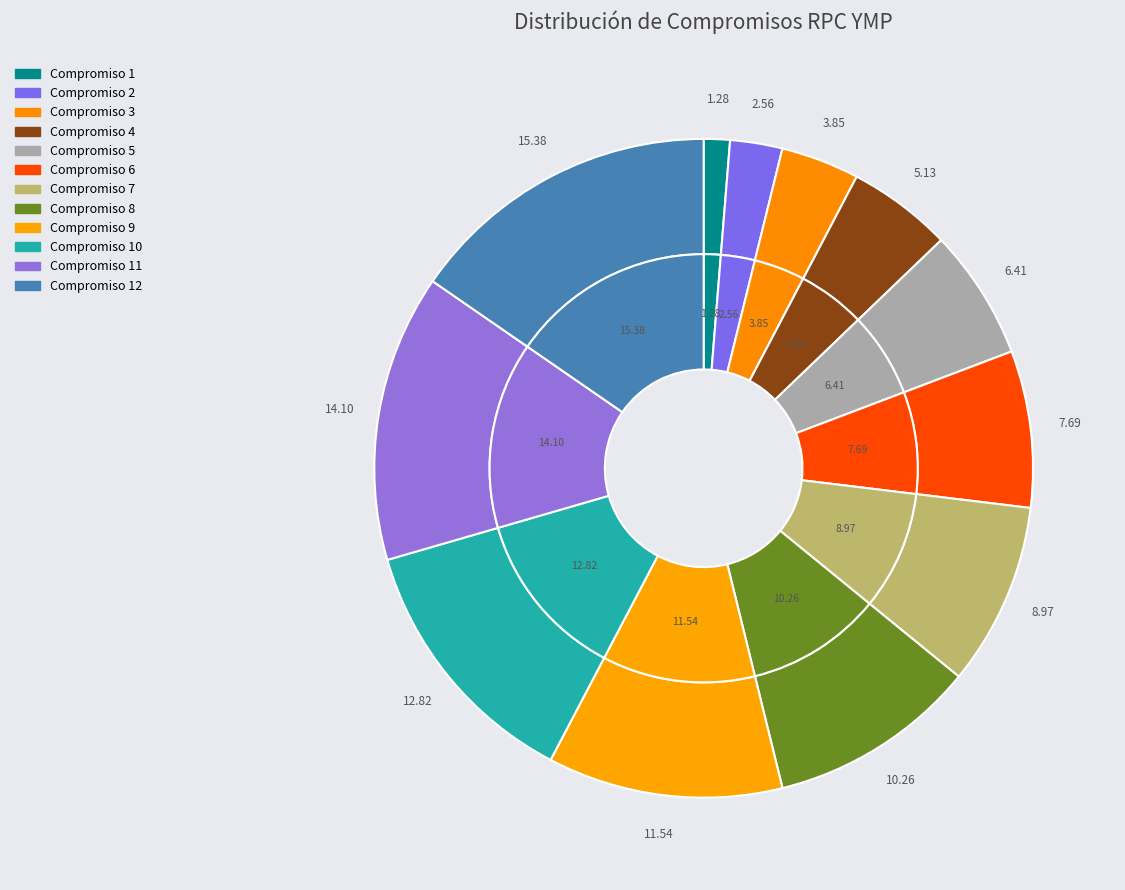

Which slice is the largest?

Compromiso 12